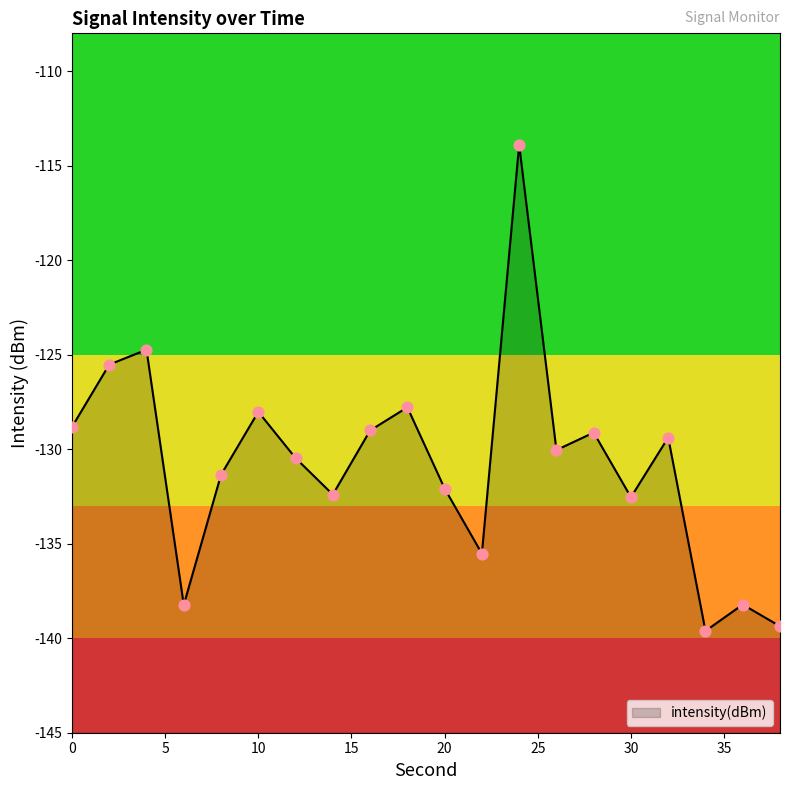

Which has a higher value, 4 or 36?

4